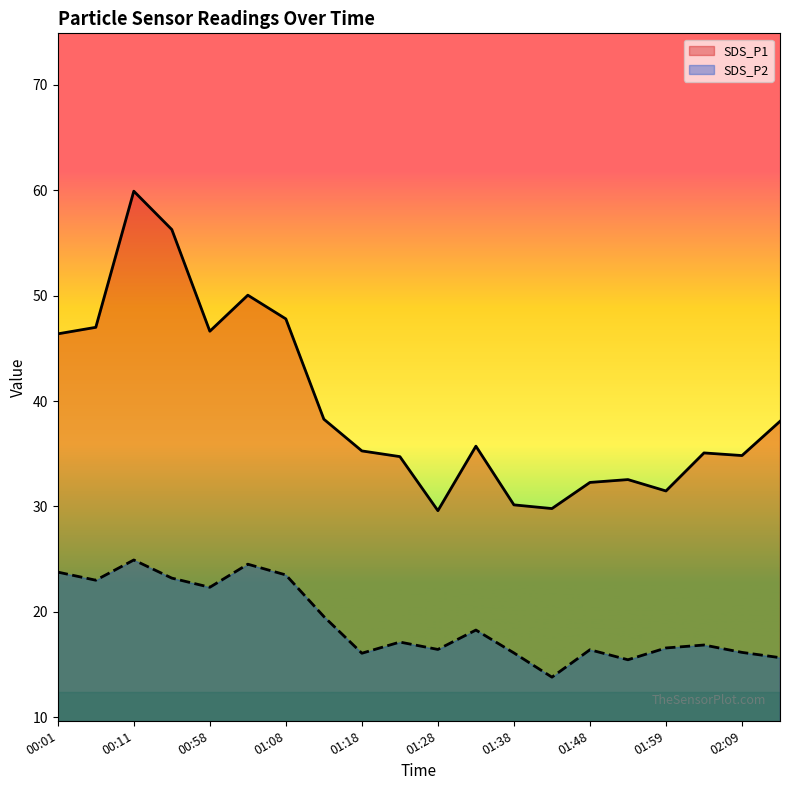

Reading right to left, transcribe all the data shown in this chart.

SDS_P1: 02:14=38.1	02:09=34.8	02:04=35.1	01:59=31.5	01:53=32.5	01:48=32.3	01:43=29.8	01:38=30.1	01:33=35.7	01:28=29.6	01:23=34.7	01:18=35.3	01:13=38.3	01:08=47.8	01:03=50.0	00:58=46.6	00:37=56.3	00:11=59.9	00:06=47.0	00:01=46.4
SDS_P2: 02:14=15.7	02:09=16.1	02:04=16.9	01:59=16.6	01:53=15.4	01:48=16.4	01:43=13.8	01:38=16.1	01:33=18.3	01:28=16.4	01:23=17.1	01:18=16.1	01:13=19.6	01:08=23.5	01:03=24.5	00:58=22.3	00:37=23.2	00:11=24.9	00:06=23.0	00:01=23.8